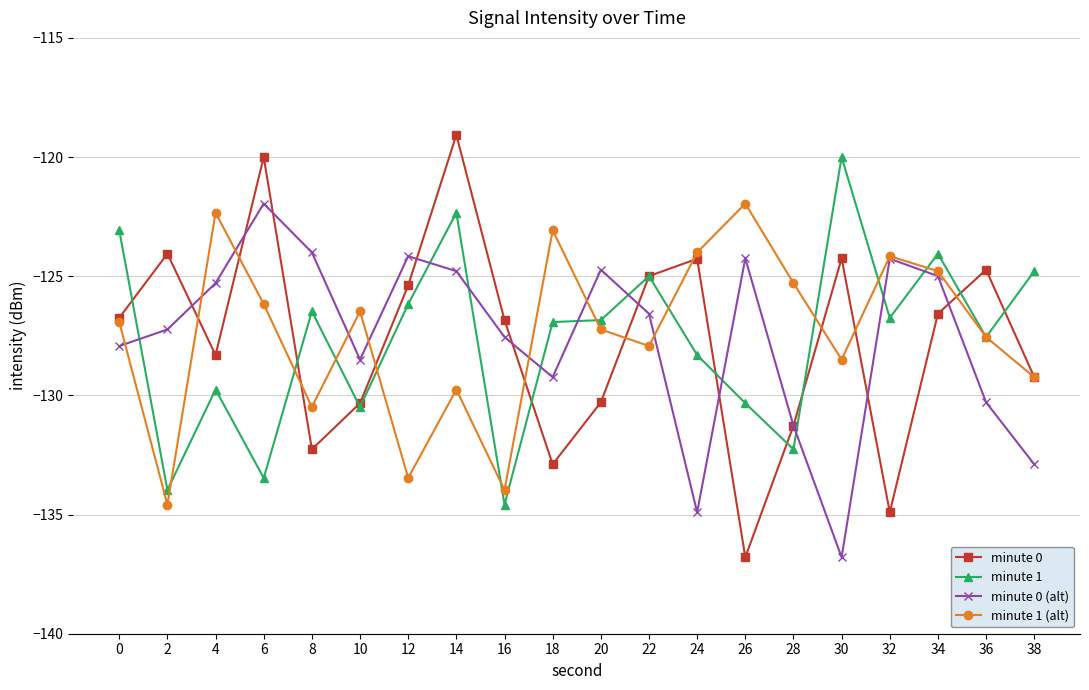

What is the sum of all minute 1 (alt) values?

-2547.9